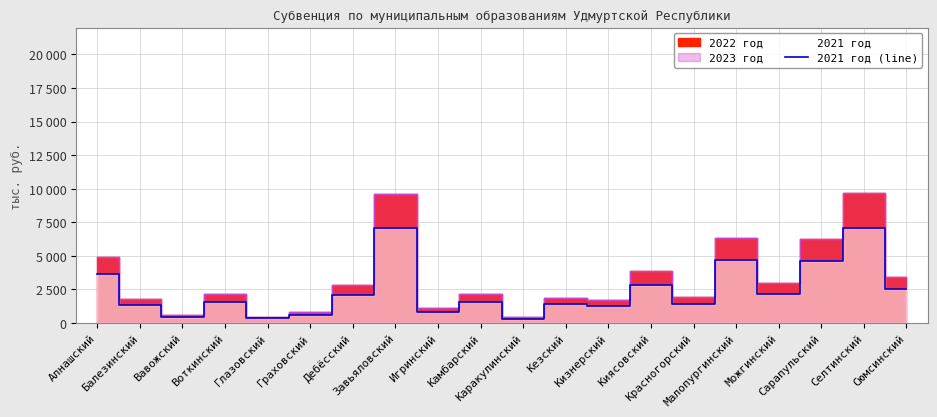

At which category does the data reach its first local peak?

Воткинский